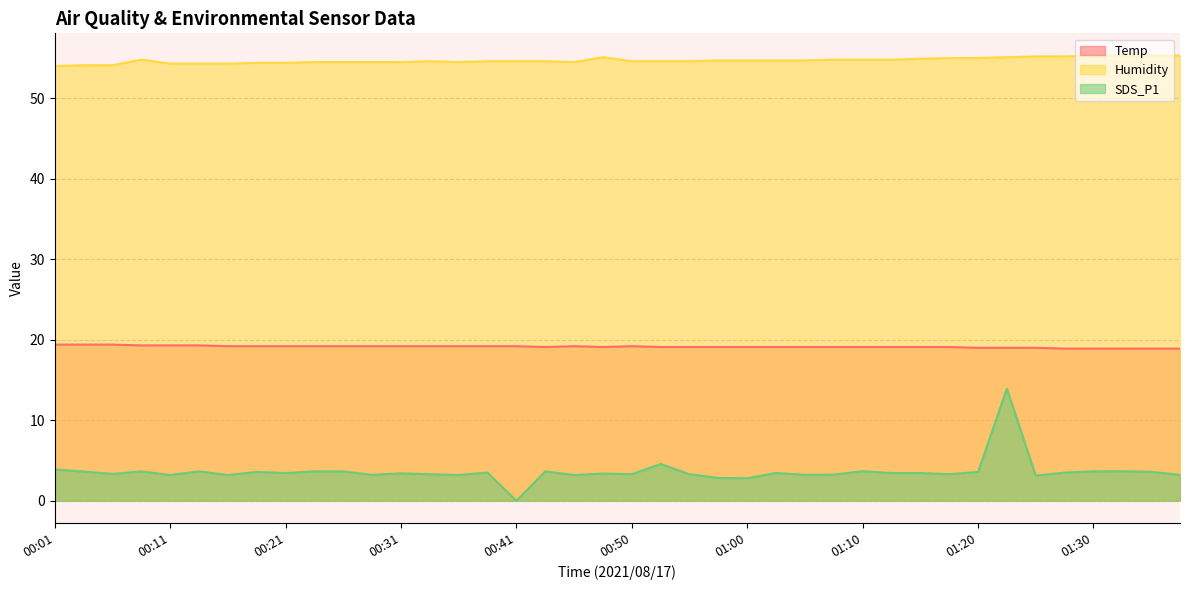

What is the approximate value of Humidity at 01:00?

54.7